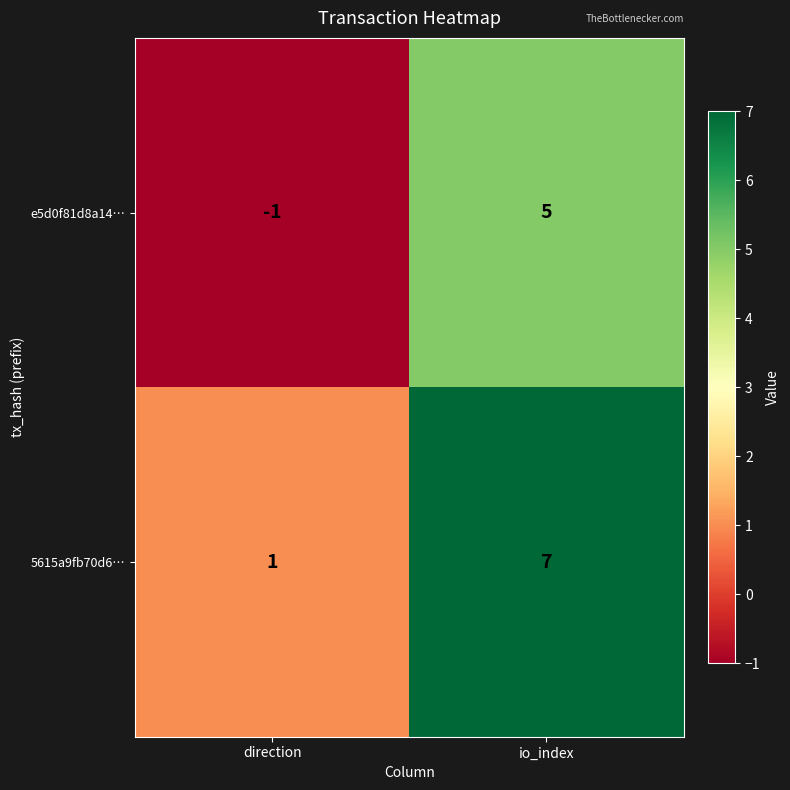

How many series are shown in this chart?

2